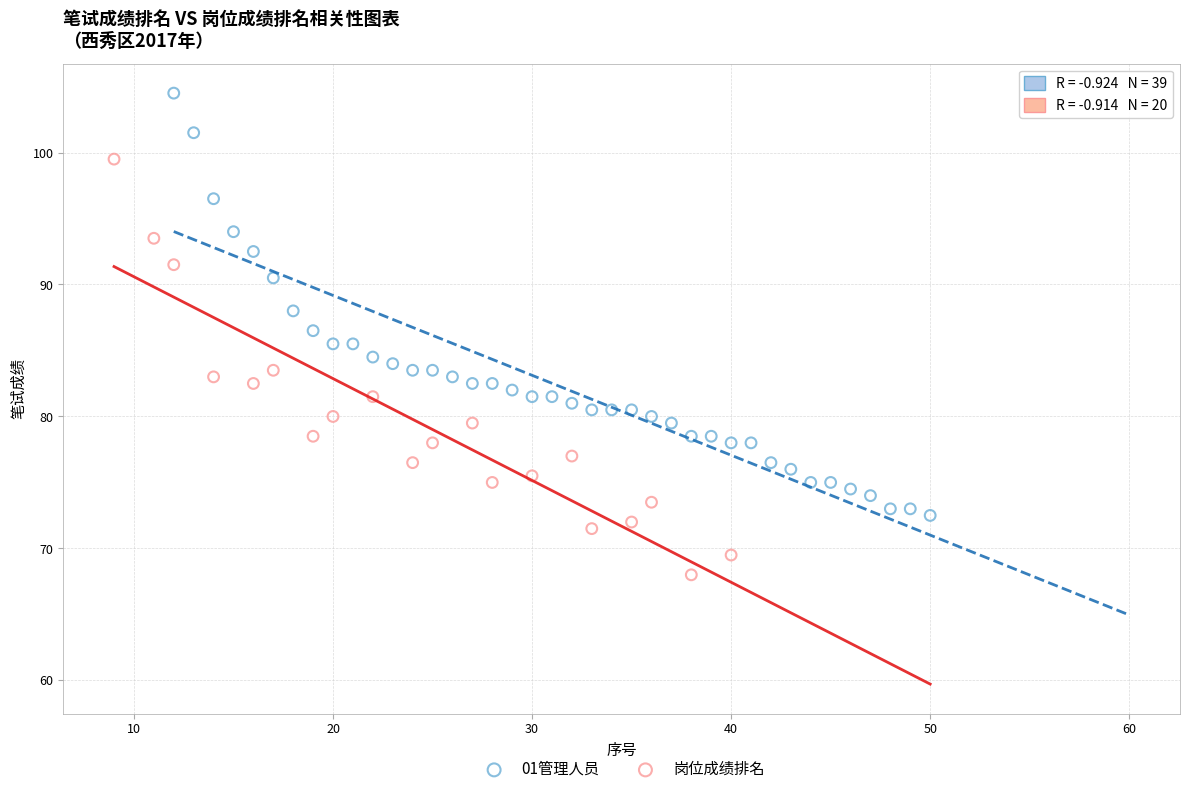

Which series reaches the maximum Y coordinate?

01管理人员